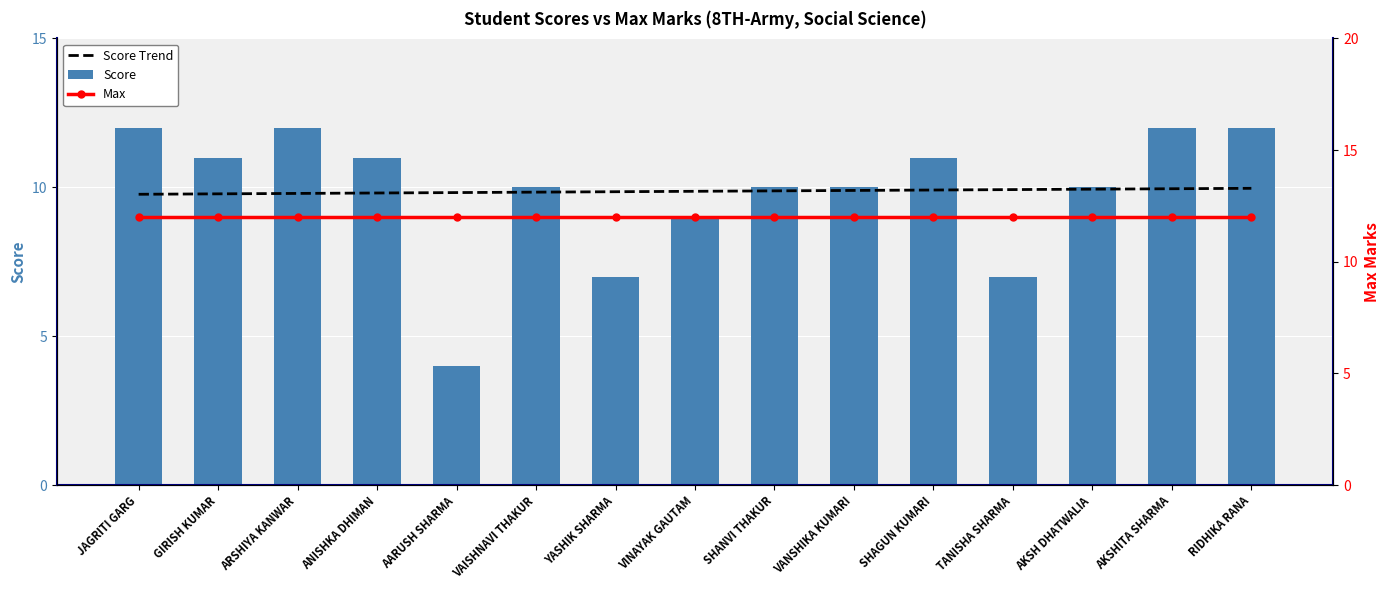

What is the label of the 5th bar from the left?

AARUSH SHARMA